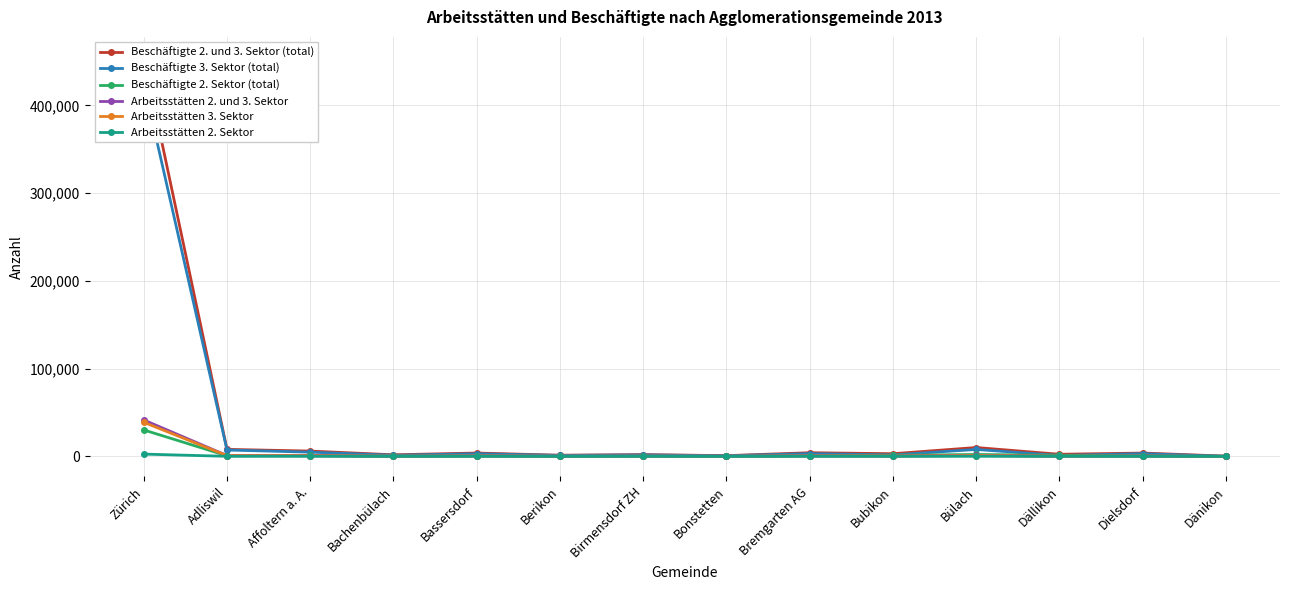

Between Bachenbülach and Berikon, which is larger?

Bachenbülach